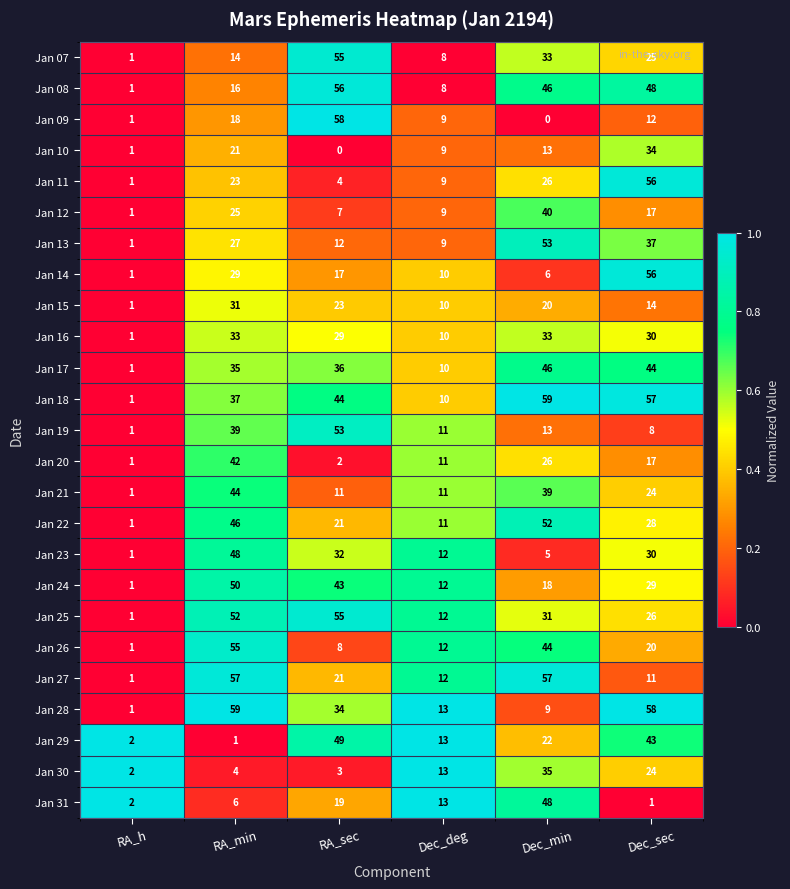

Count the number of data series in this chart.

25